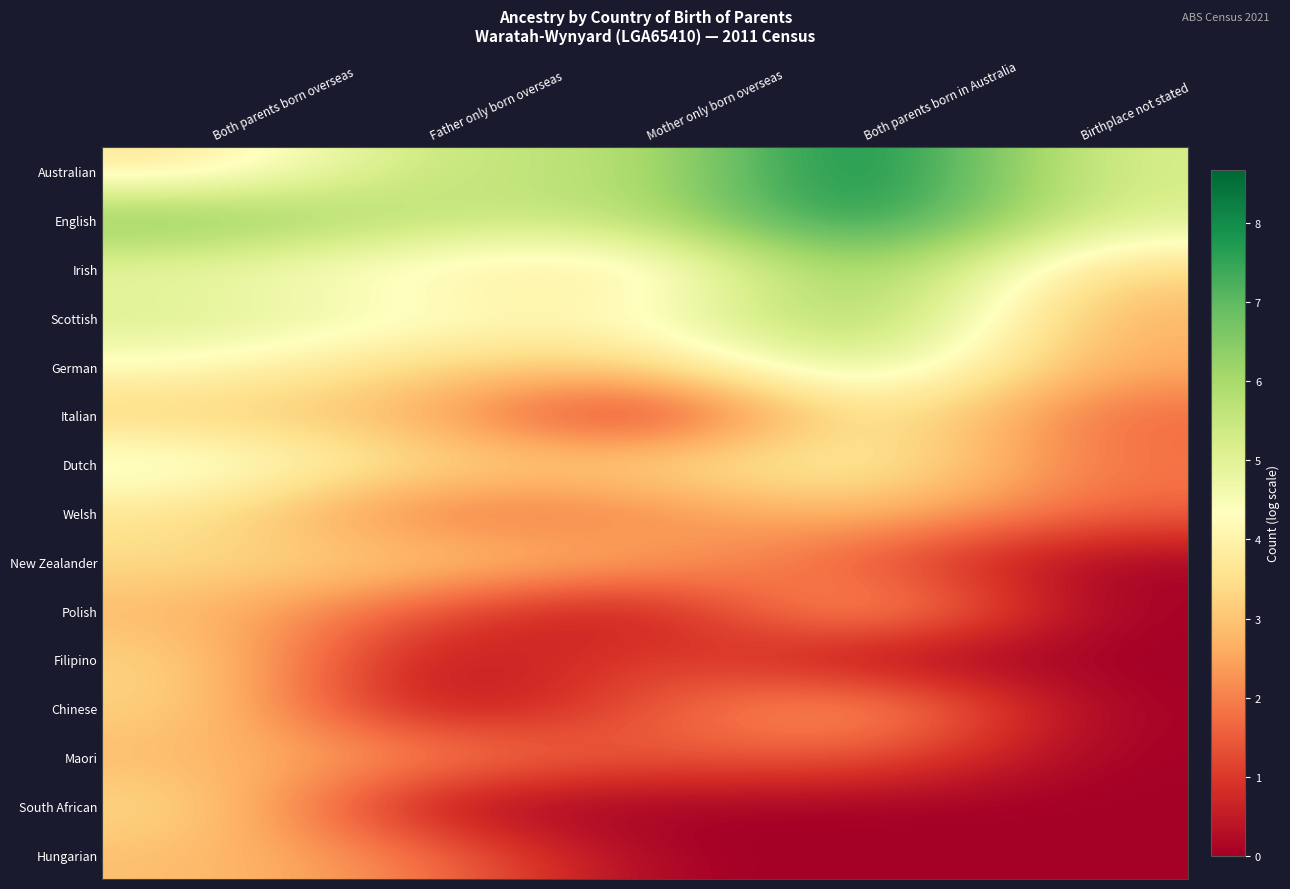

Reading left to right, transcribe all the data shown in this chart.

Australian: Both parents born overseas=3.6	Father only born overseas=5.7	Mother only born overseas=5.5	Both parents born in Australia=8.7	Birthplace not stated=5.1
English: Both parents born overseas=6.7	Father only born overseas=5.6	Mother only born overseas=5.5	Both parents born in Australia=8.4	Birthplace not stated=5.1
Irish: Both parents born overseas=4.8	Father only born overseas=4.0	Mother only born overseas=3.5	Both parents born in Australia=6.9	Birthplace not stated=3.3
Scottish: Both parents born overseas=5.2	Father only born overseas=4.4	Mother only born overseas=4.1	Both parents born in Australia=6.7	Birthplace not stated=2.6
German: Both parents born overseas=4.3	Father only born overseas=3.3	Mother only born overseas=3.1	Both parents born in Australia=5.7	Birthplace not stated=2.6
Italian: Both parents born overseas=3.1	Father only born overseas=2.8	Mother only born overseas=0.0	Both parents born in Australia=4.3	Birthplace not stated=1.6
Dutch: Both parents born overseas=4.8	Father only born overseas=3.4	Mother only born overseas=3.4	Both parents born in Australia=4.2	Birthplace not stated=1.8
Welsh: Both parents born overseas=3.6	Father only born overseas=1.6	Mother only born overseas=1.9	Both parents born in Australia=3.1	Birthplace not stated=1.6
New Zealander: Both parents born overseas=3.4	Father only born overseas=3.1	Mother only born overseas=2.7	Both parents born in Australia=1.4	Birthplace not stated=0.0
Polish: Both parents born overseas=2.8	Father only born overseas=1.4	Mother only born overseas=0.0	Both parents born in Australia=3.2	Birthplace not stated=0.0
Filipino: Both parents born overseas=3.4	Father only born overseas=0.0	Mother only born overseas=1.4	Both parents born in Australia=0.0	Birthplace not stated=0.0
Chinese: Both parents born overseas=3.3	Father only born overseas=0.0	Mother only born overseas=1.4	Both parents born in Australia=2.9	Birthplace not stated=0.0
Maori: Both parents born overseas=2.8	Father only born overseas=2.3	Mother only born overseas=1.4	Both parents born in Australia=1.6	Birthplace not stated=0.0
South African: Both parents born overseas=3.5	Father only born overseas=0.0	Mother only born overseas=0.0	Both parents born in Australia=0.0	Birthplace not stated=0.0
Hungarian: Both parents born overseas=2.9	Father only born overseas=1.9	Mother only born overseas=0.0	Both parents born in Australia=0.0	Birthplace not stated=0.0